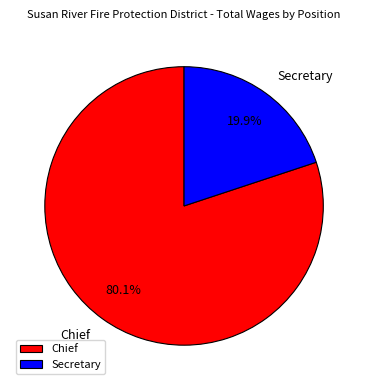

Which has a higher value, Chief or Secretary?

Chief